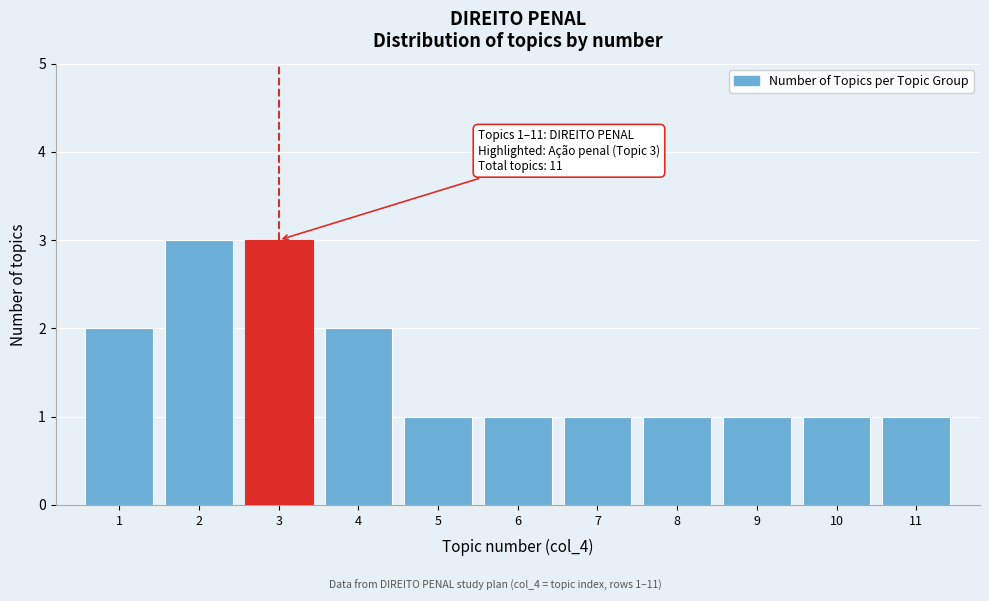

Reading left to right, transcribe all the data shown in this chart.

2	3	3	2	1	1	1	1	1	1	1